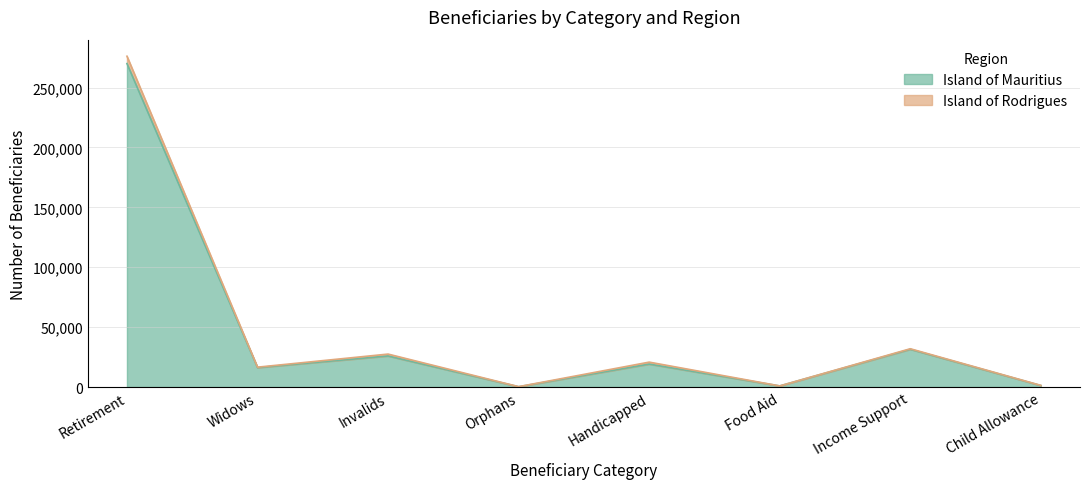

True or false: the data shows 99384 at Retirement.

False